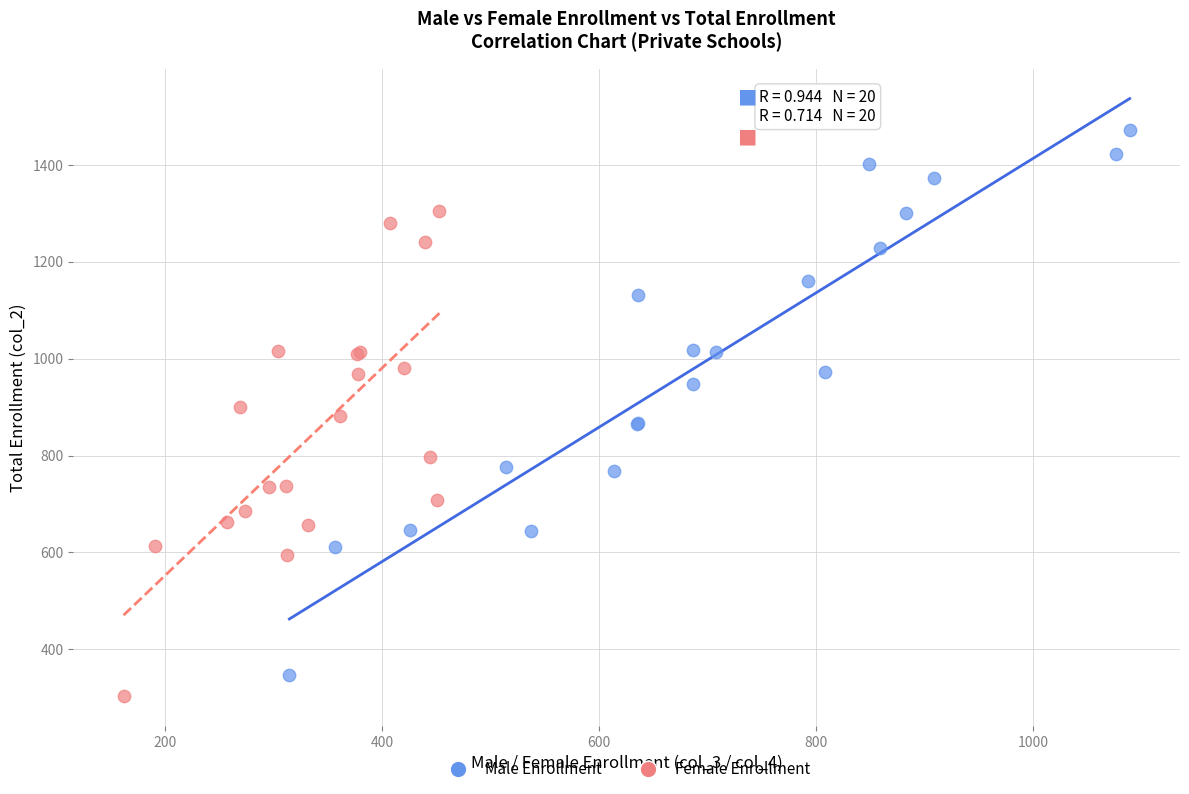

What are all the series names shown in the legend?

Male Enrollment, Female Enrollment